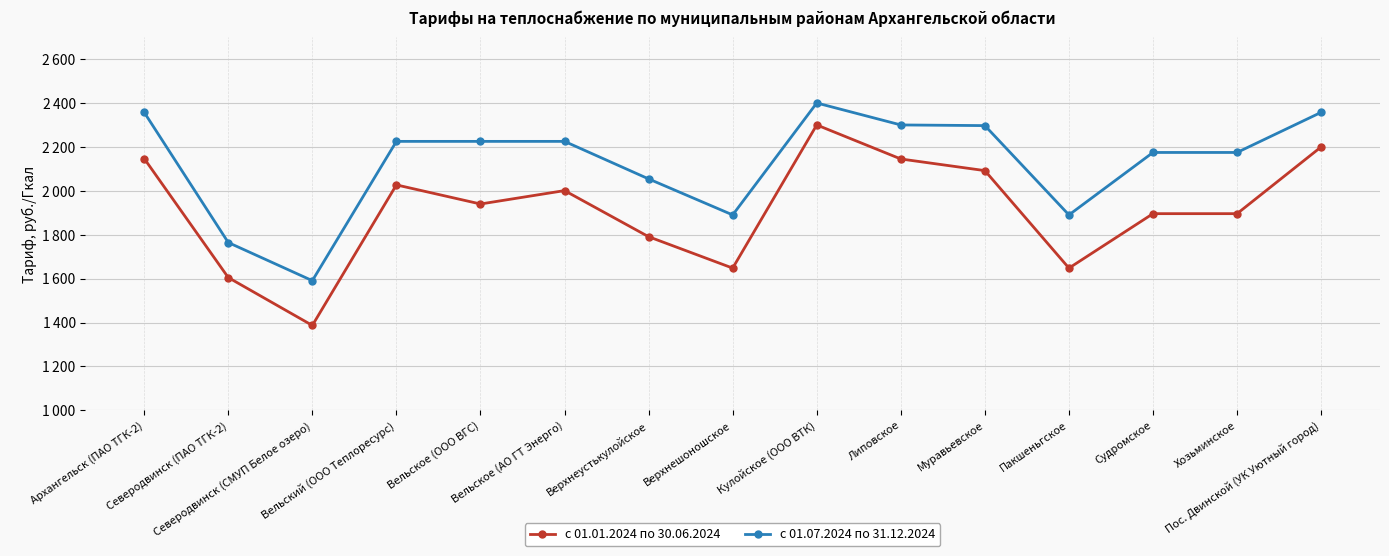

Does the chart have visible grid lines?

Yes